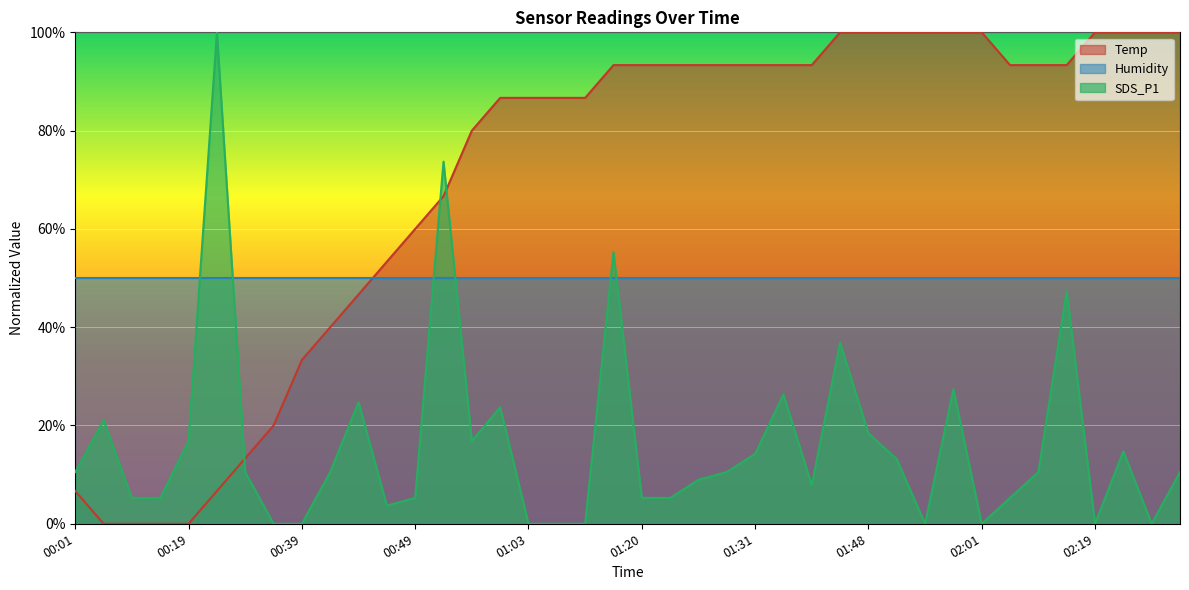

What is the value of the Temp point at the 38th from the left?

100.0